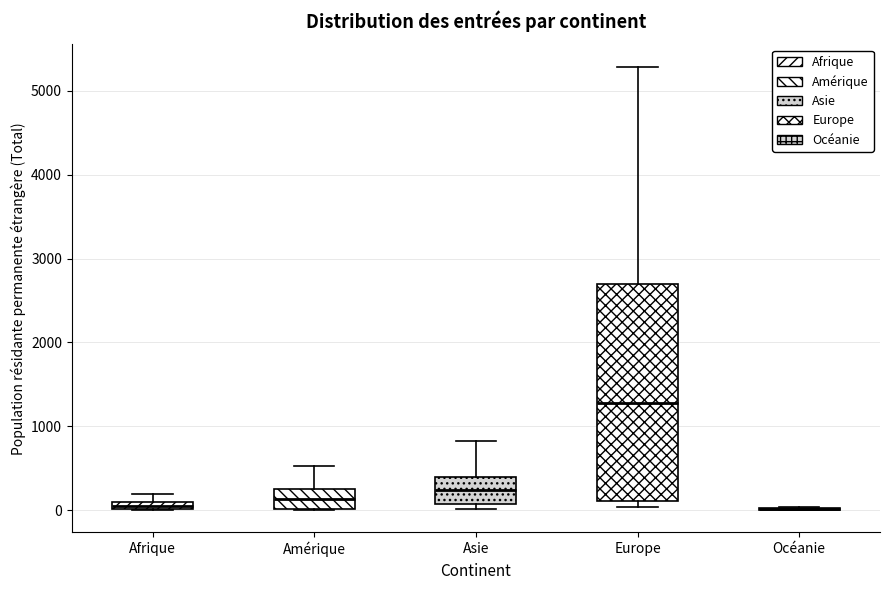

Where is the lower edge of the box for Afrique on the y-axis? The values are not printed on the chart, so give them approximately, as read against the axis.

0